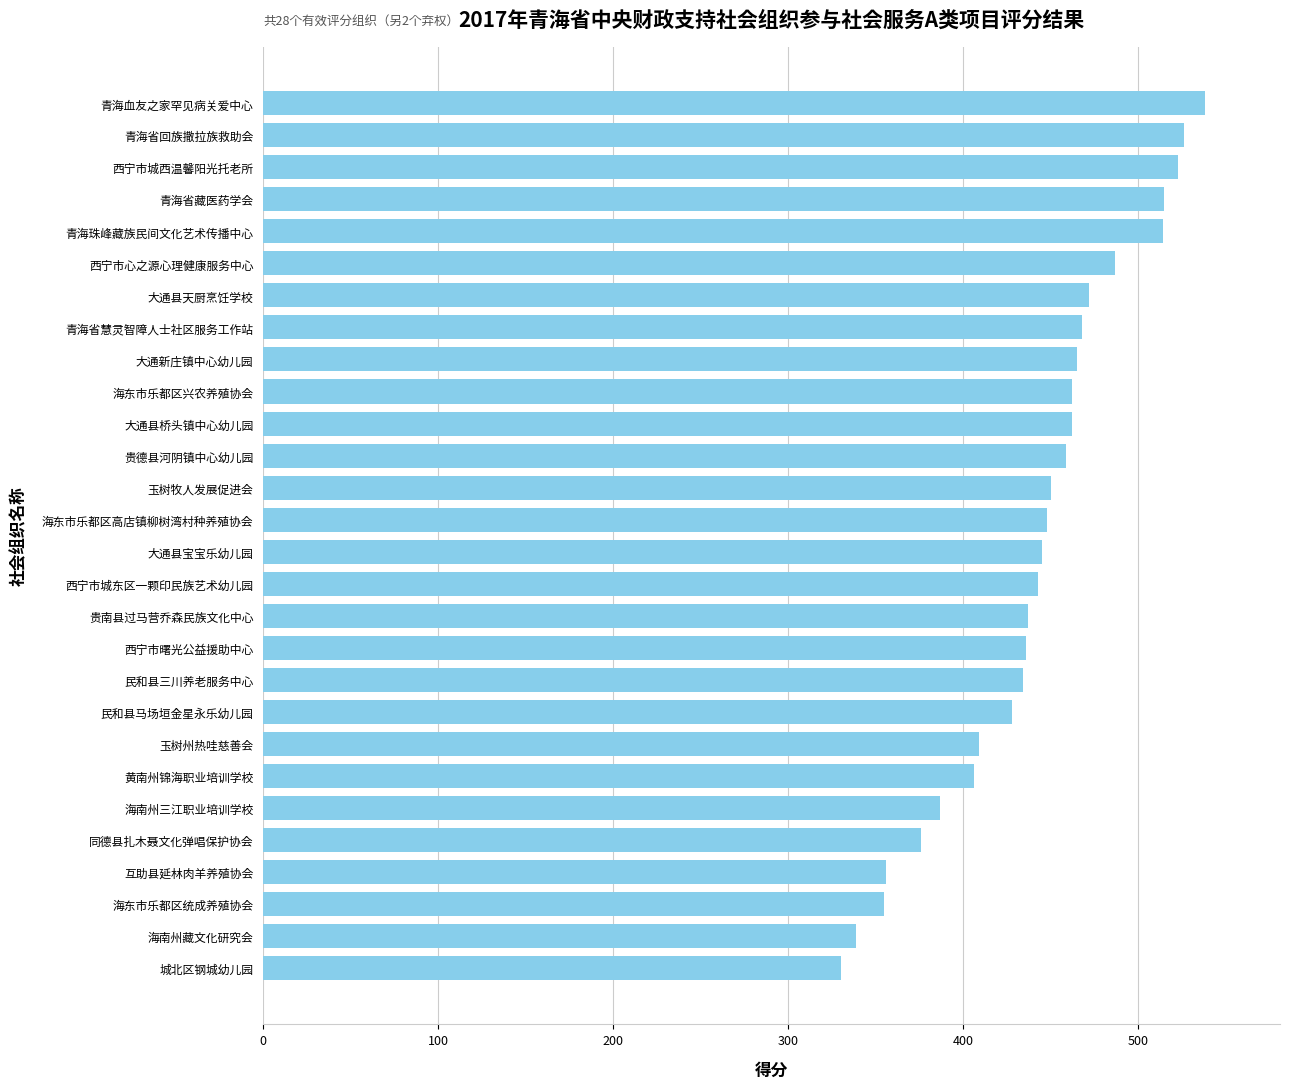

What is the change in value from 大通县宝宝乐幼儿园 to 青海血友之家罕见病关爱中心?

+93